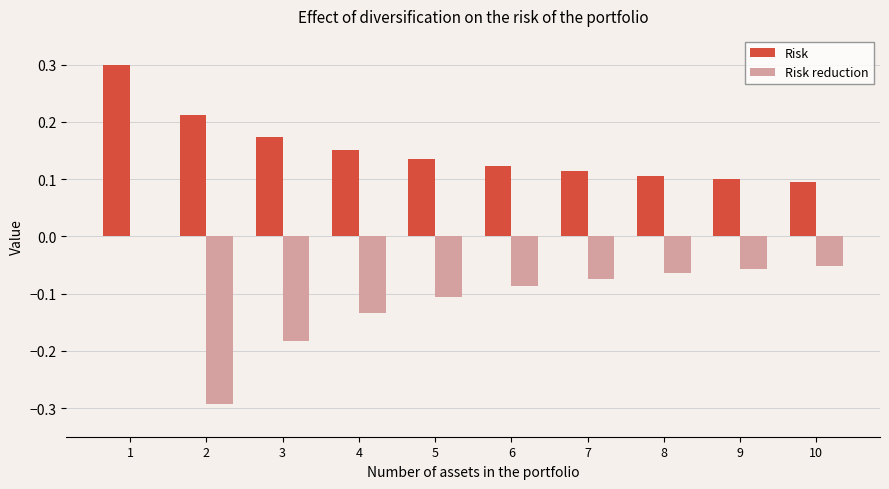

The Risk series shows 0.3 at 1. True or false?

True